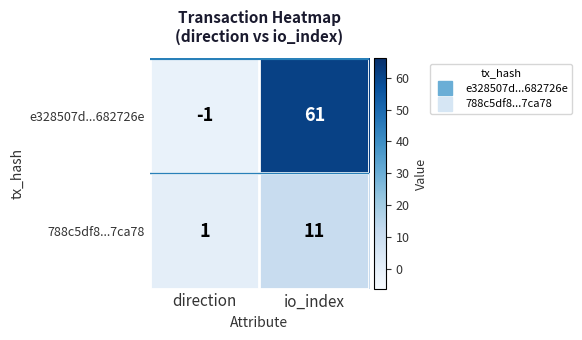

Reading left to right, extract all data points from this chart.

e328507d...682726e: direction=-1	io_index=61
788c5df8...7ca78: direction=1	io_index=11